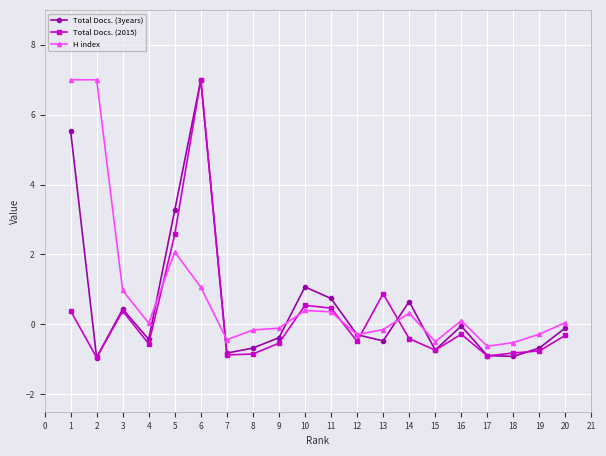

Where is the first local minimum for Total Docs. (3years)?

2